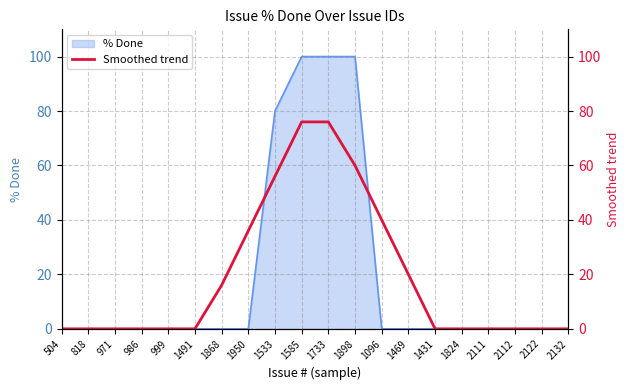

Reading left to right, what are all the values shown in this chart?

0	0	0	0	0	0	16	36	56	76	76	60	40	20	0	0	0	0	0	0